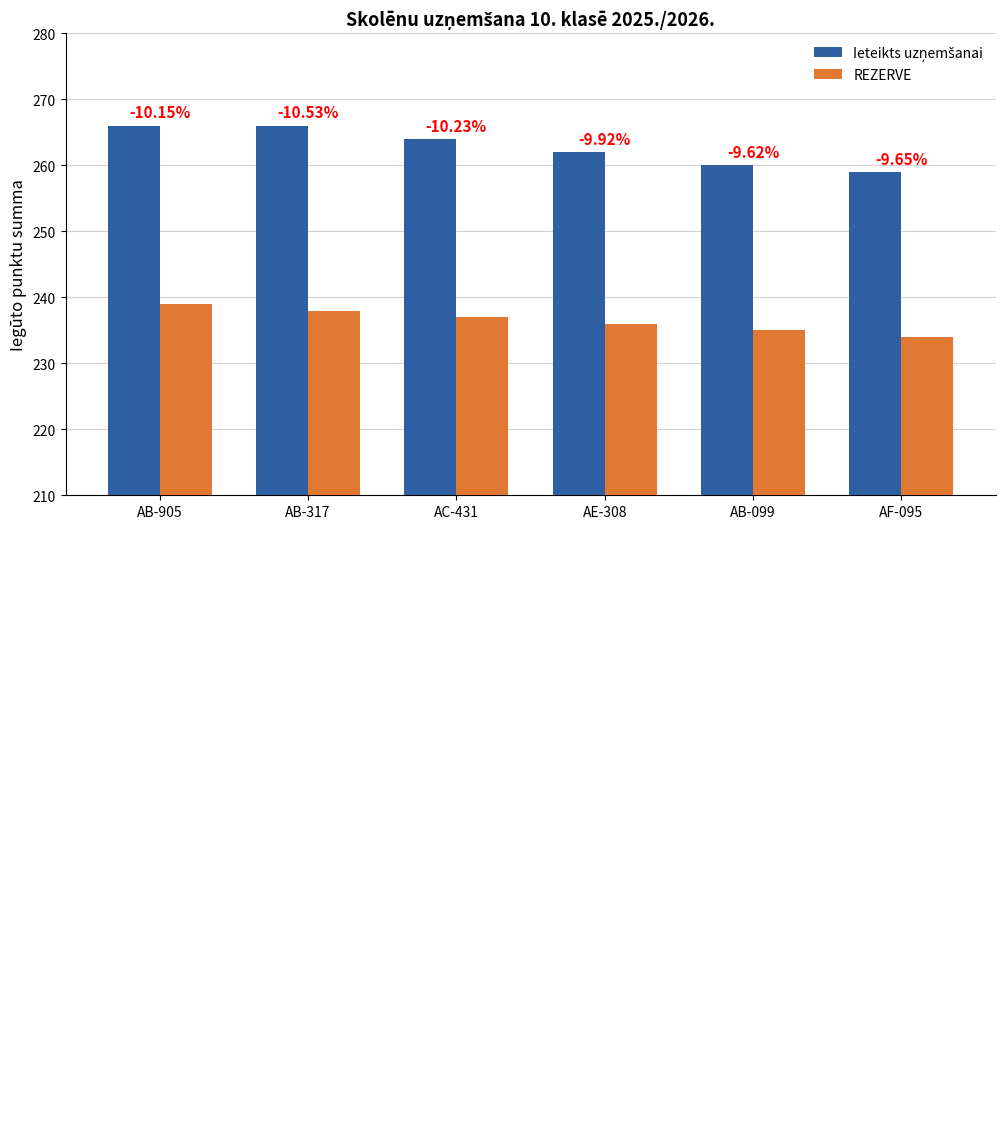

Is the value of Ieteikts uzņemšanai at AB-099 greater than the value of REZERVE at AB-905?

Yes